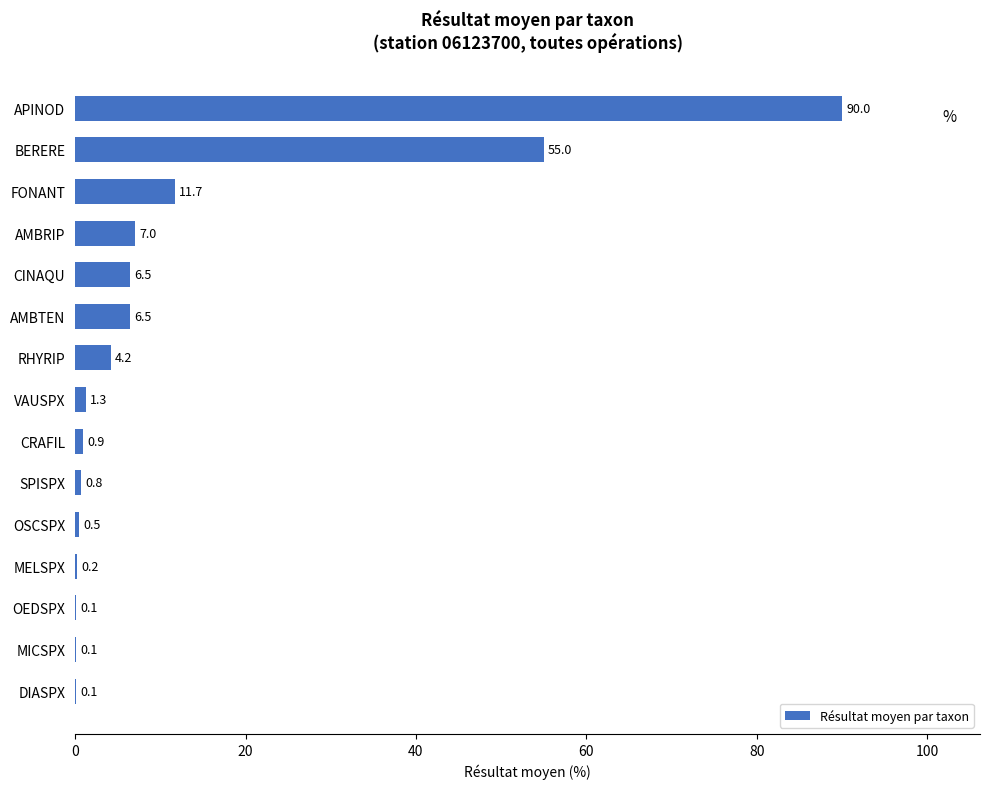

The chart shows a value of 0.2 at MELSPX. True or false?

True